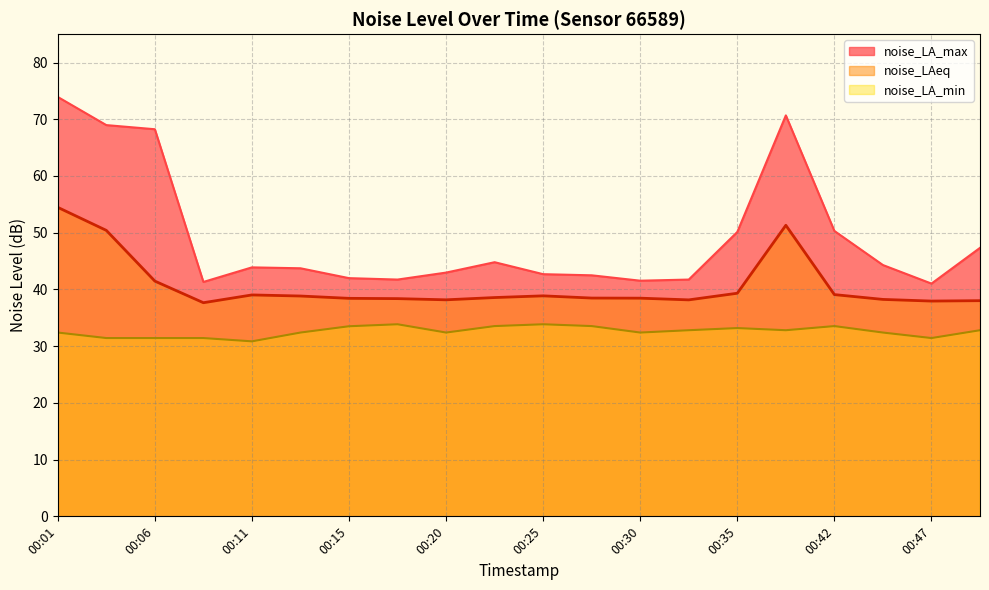

At which label is noise_LA_min closest to 32?

00:01